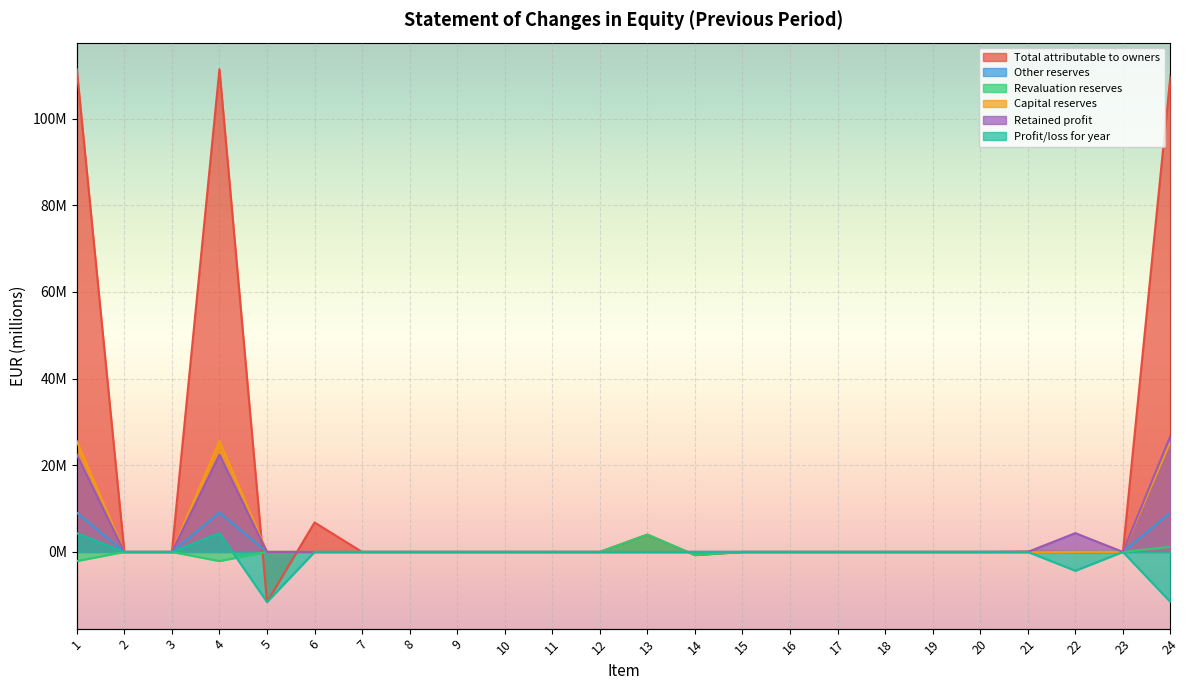

Where is the first local maximum for Revaluation reserves?

13